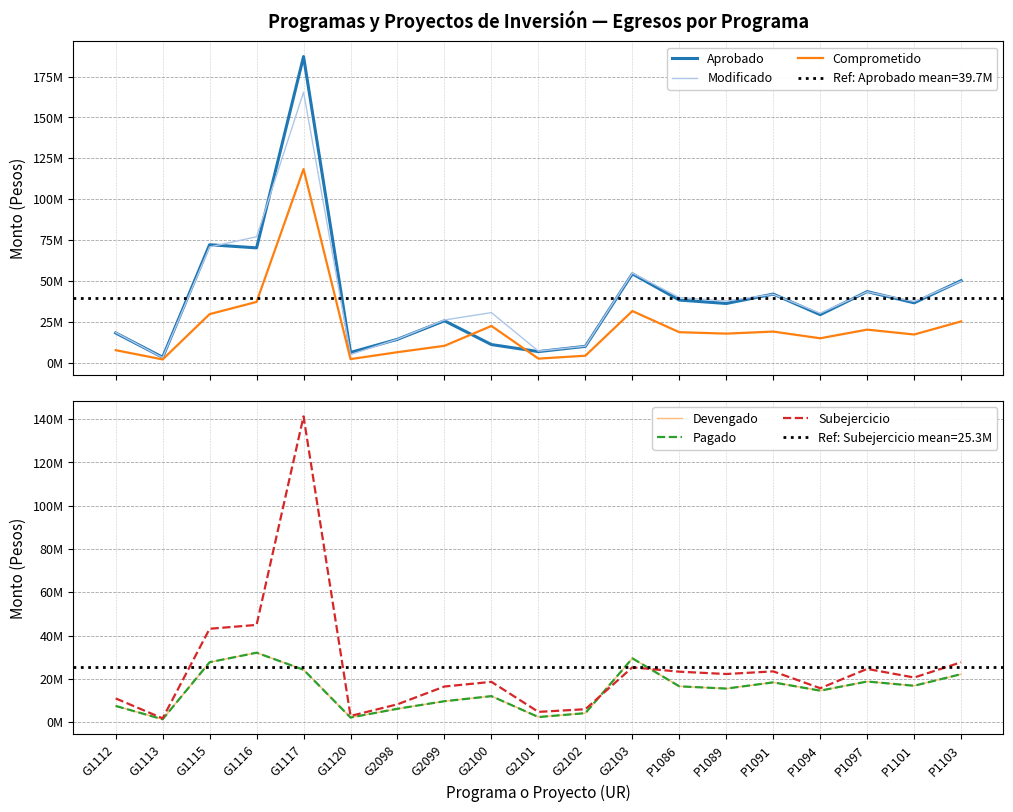

What value does the Devengado series have at P1091?

18322386.7